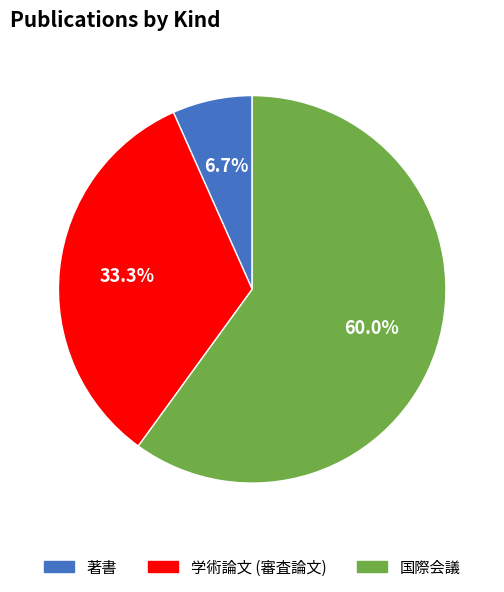

Does any single category account for the majority?

Yes